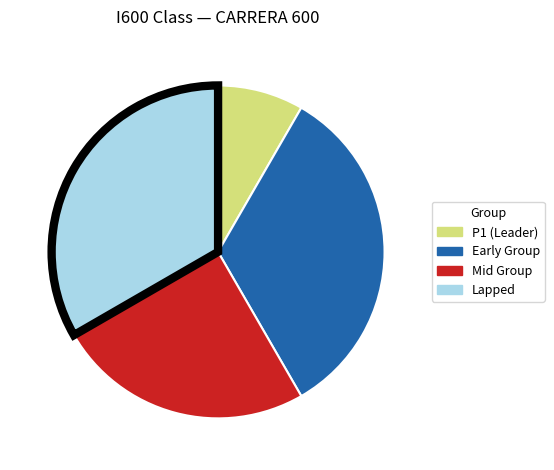

Is there a majority slice in this chart?

No